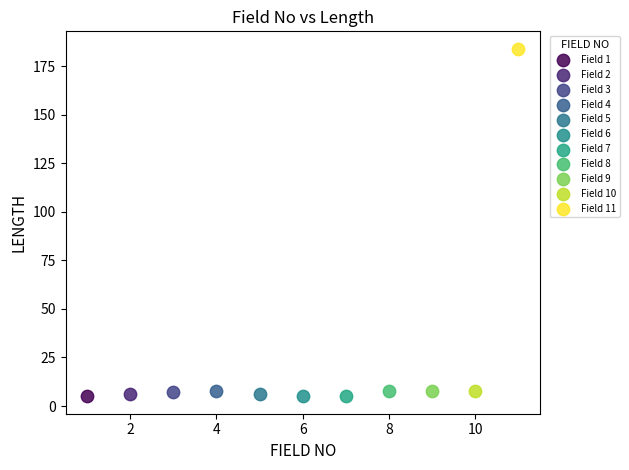

What are all the series names shown in the legend?

Field 1, Field 2, Field 3, Field 4, Field 5, Field 6, Field 7, Field 8, Field 9, Field 10, Field 11